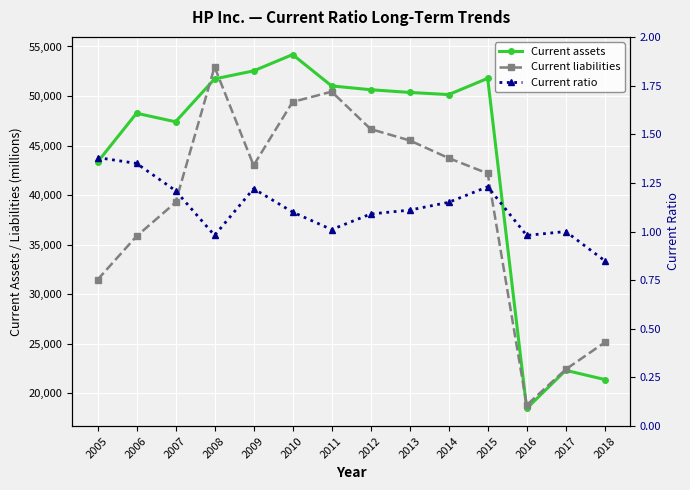

The Current ratio series shows 1.9 at 2009. True or false?

False